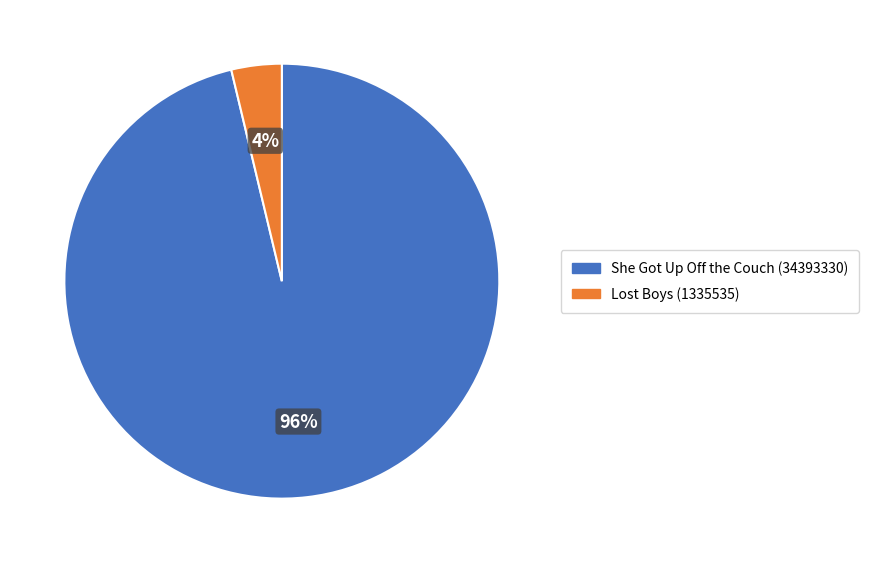

The Lost Boys (1335535) slice represents 12% of the pie. True or false?

False